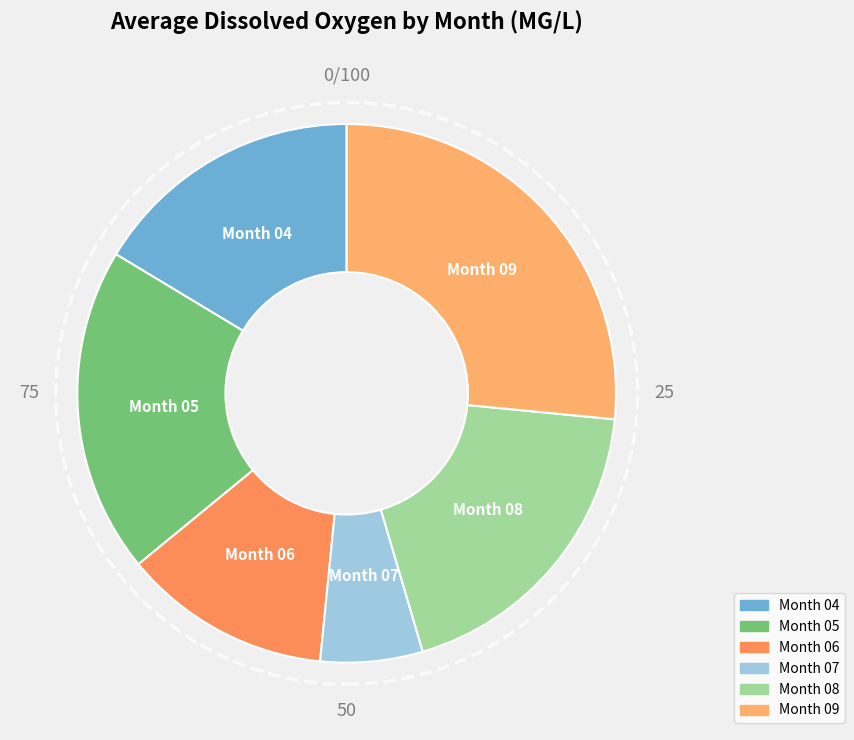

Rank the categories by value from lowest to highest.

Month 07, Month 06, Month 04, Month 08, Month 05, Month 09